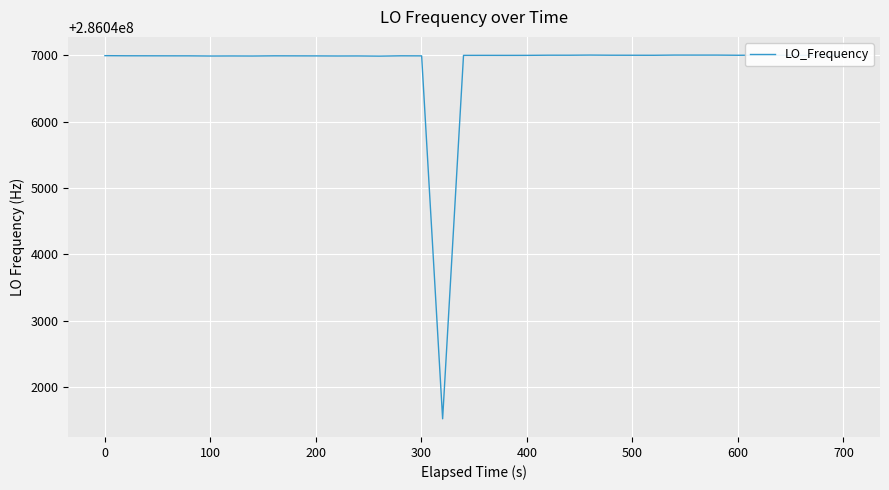

What is the smallest value displayed?

286041517.3